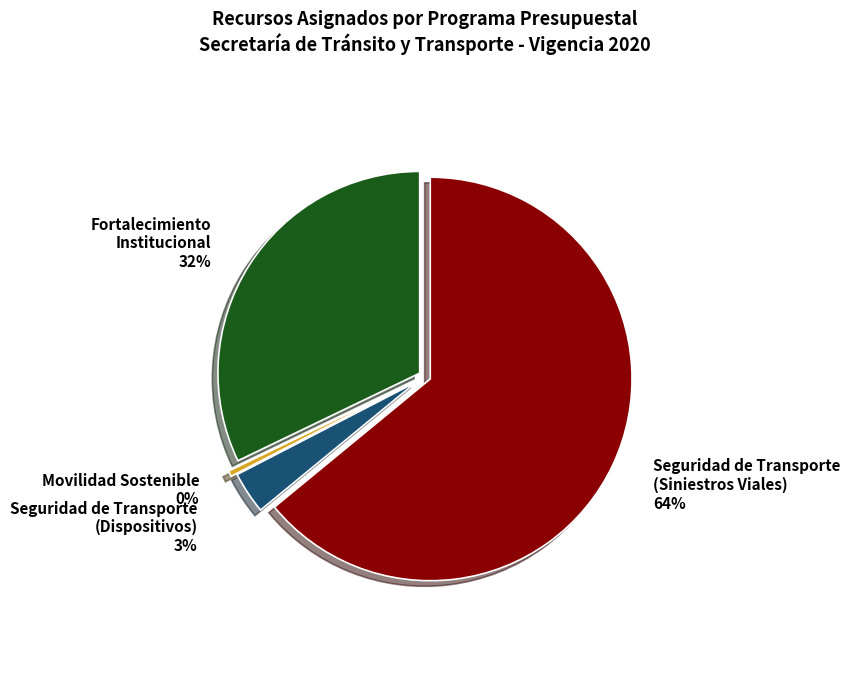

How much of the chart is everything except Seguridad de Transporte
(Siniestros Viales)?

36.0%